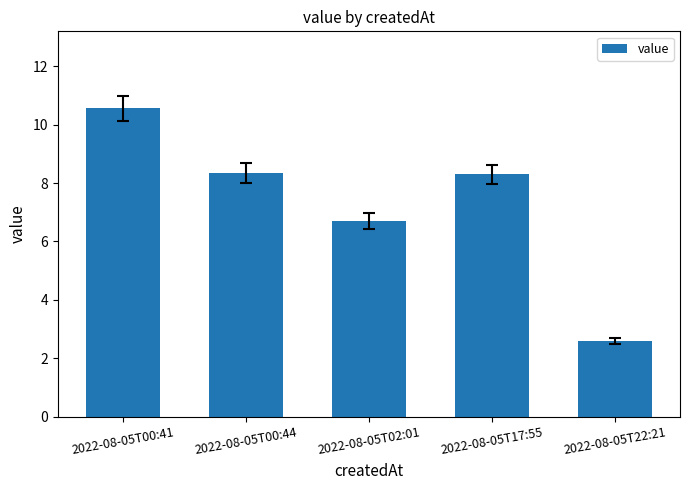

Are the bars horizontal?

No